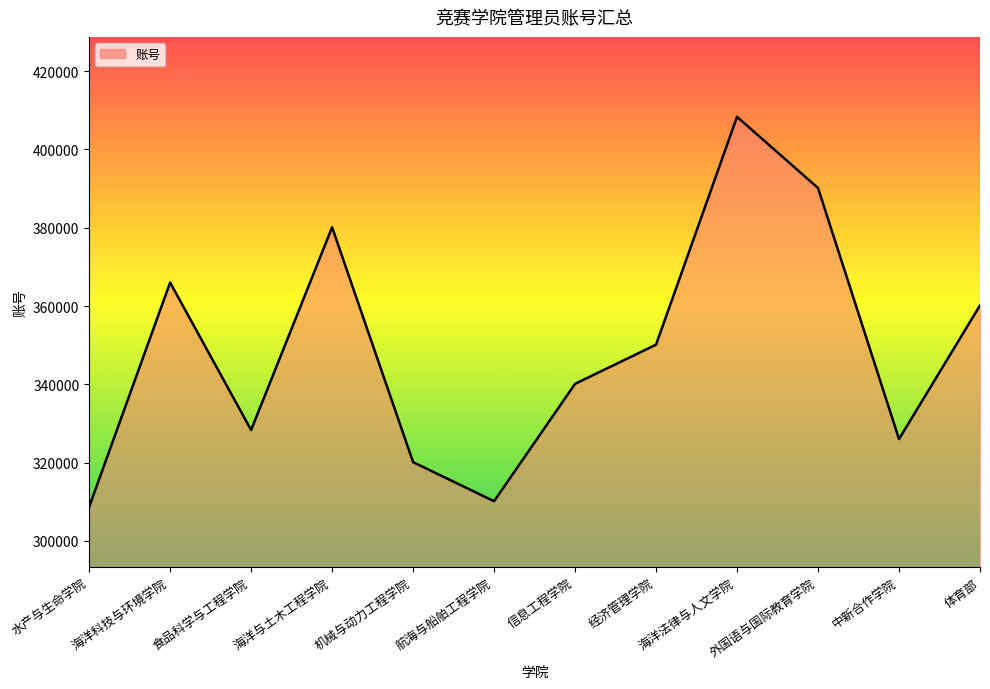

Reading left to right, list all the values displayed in this chart.

水产与生命学院=308677	海洋科技与环境学院=366001	食品科学与工程学院=328323	海洋与土木工程学院=380115	机械与动力工程学院=320125	航海与船舶工程学院=310140	信息工程学院=340123	经济管理学院=350125	海洋法律与人文学院=408326	外国语与国际教育学院=390148	中新合作学院=326007	体育部=360154